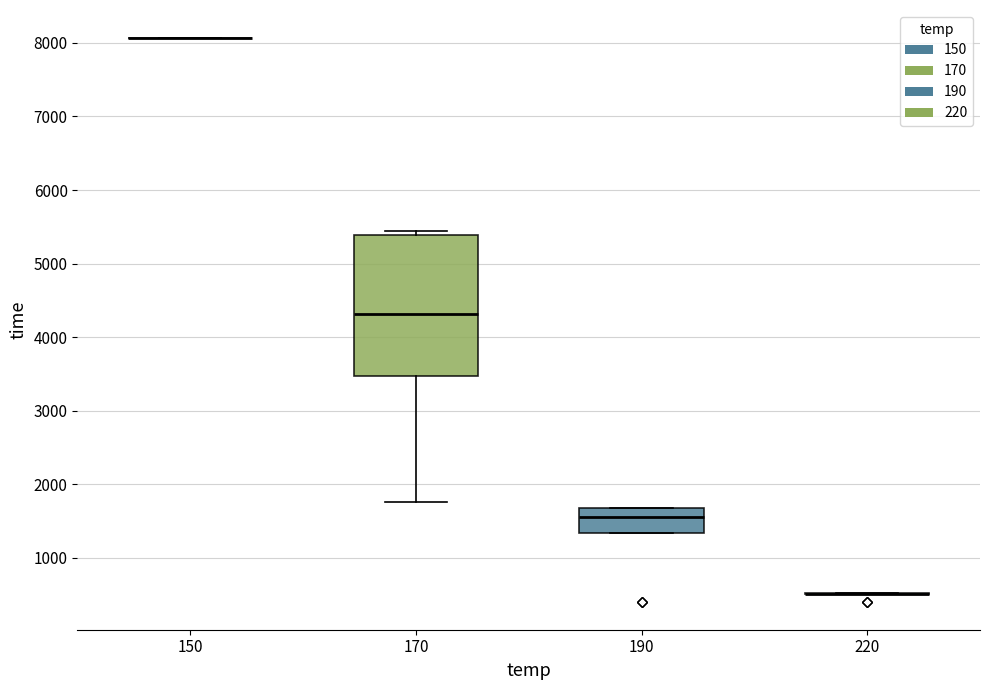

Where is the lower edge of the box at x = 170 on the y-axis? The values are not printed on the chart, so give them approximately, as read against the axis.

3500